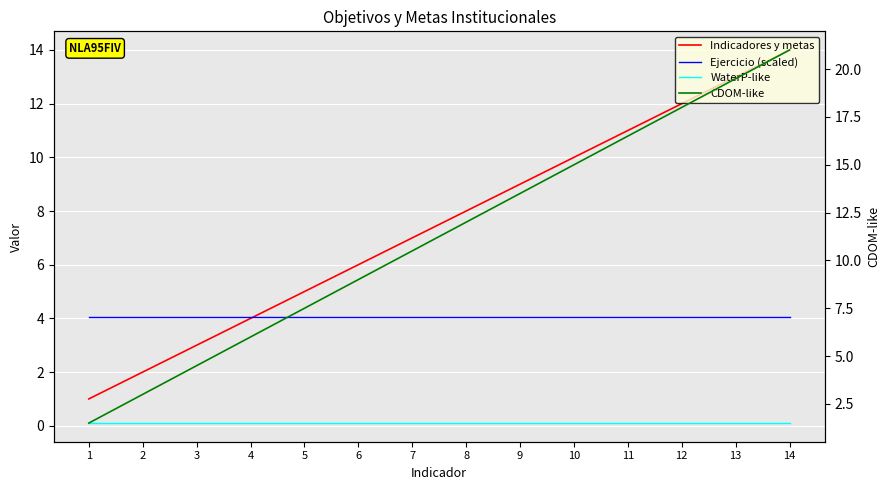

List the series in order of their overall mean, highest first.

CDOM-like, Indicadores y metas, Ejercicio (scaled), WaterP-like